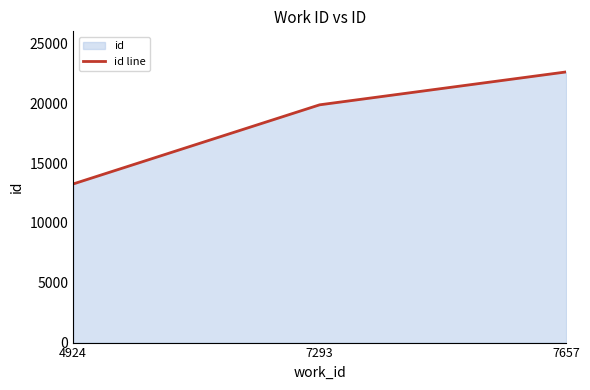

Where does the data first go above 19861?

7657